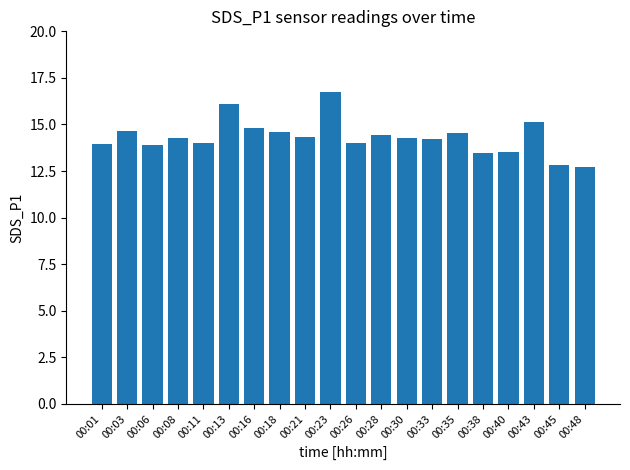

How many bars are there in total?

20